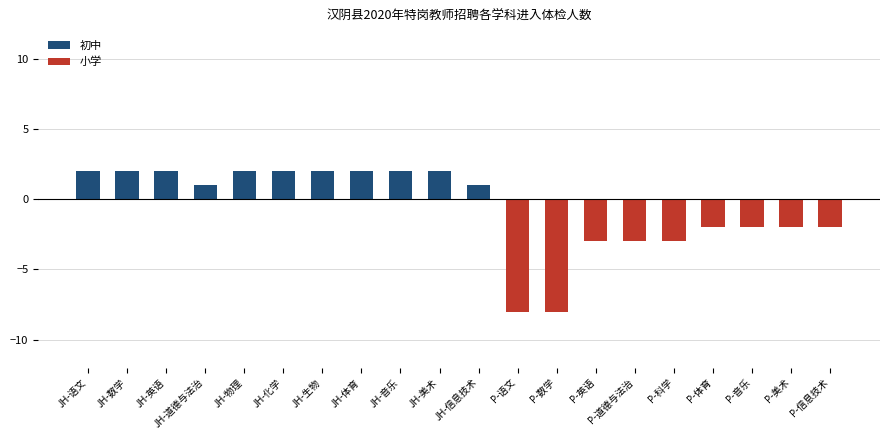

True or false: 小学 has a value of 0 at JH-生物.

True